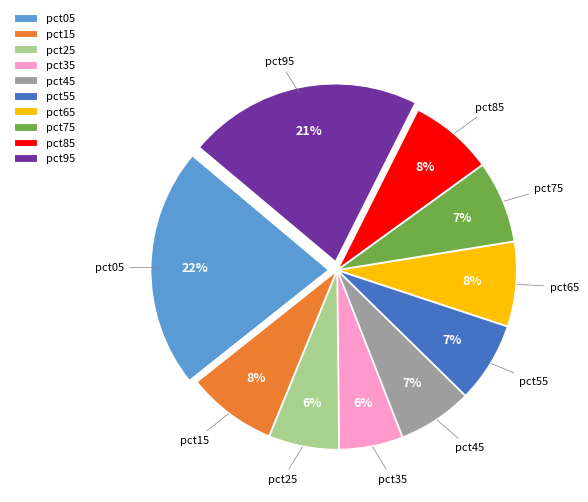

Between pct05 and pct35, which is larger?

pct05